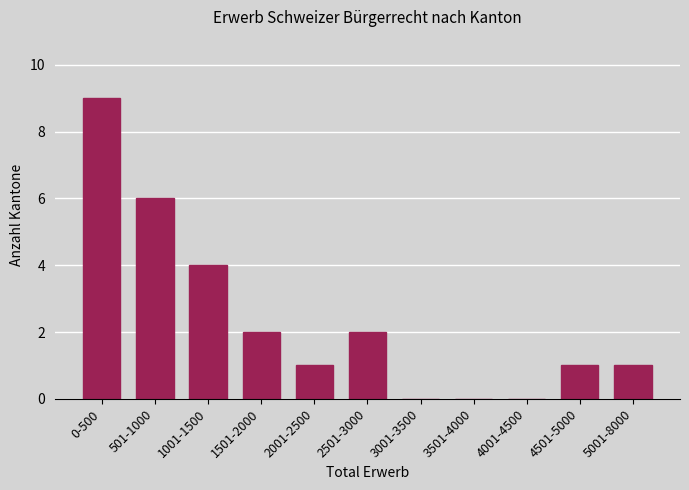

Reading right to left, list all the values displayed in this chart.

5001-8000=1	4501-5000=1	4001-4500=0	3501-4000=0	3001-3500=0	2501-3000=2	2001-2500=1	1501-2000=2	1001-1500=4	501-1000=6	0-500=9